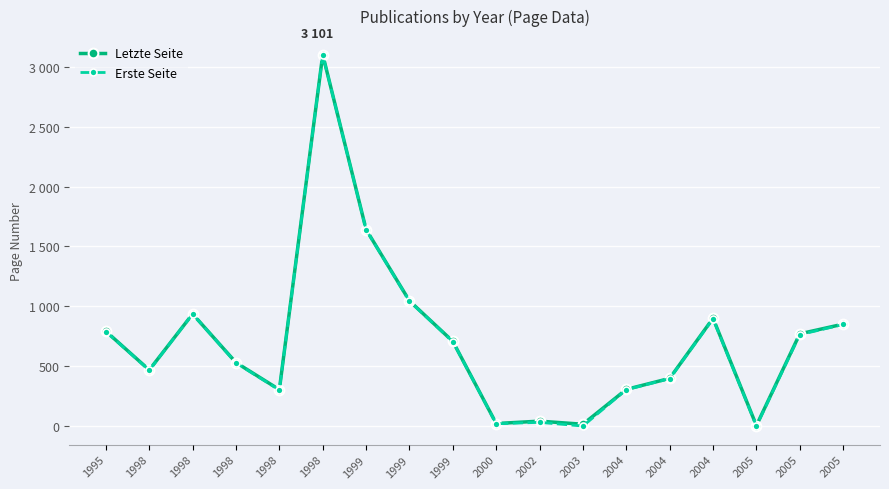

What are all the series names shown in the legend?

Letzte Seite, Erste Seite